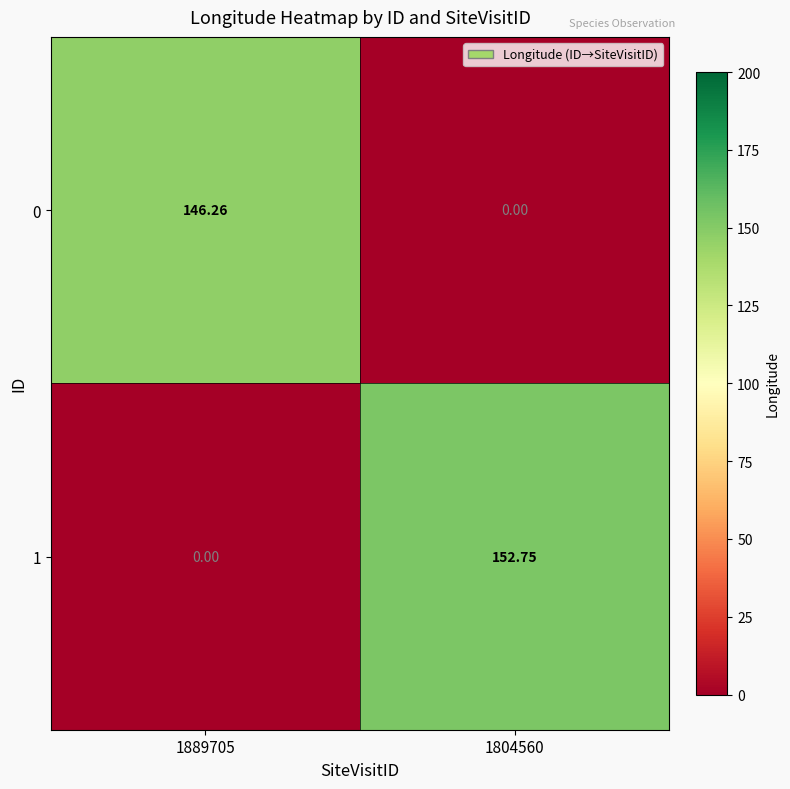

Is the value of 0 at 1889705 greater than the value of 1 at 1804560?

No